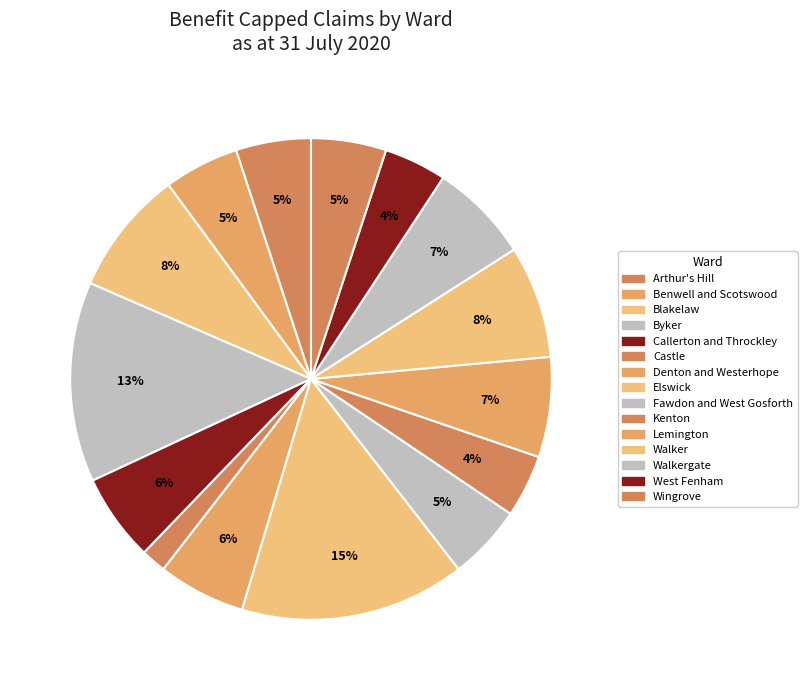

Is it true that Blakelaw is 8% of the pie?

True